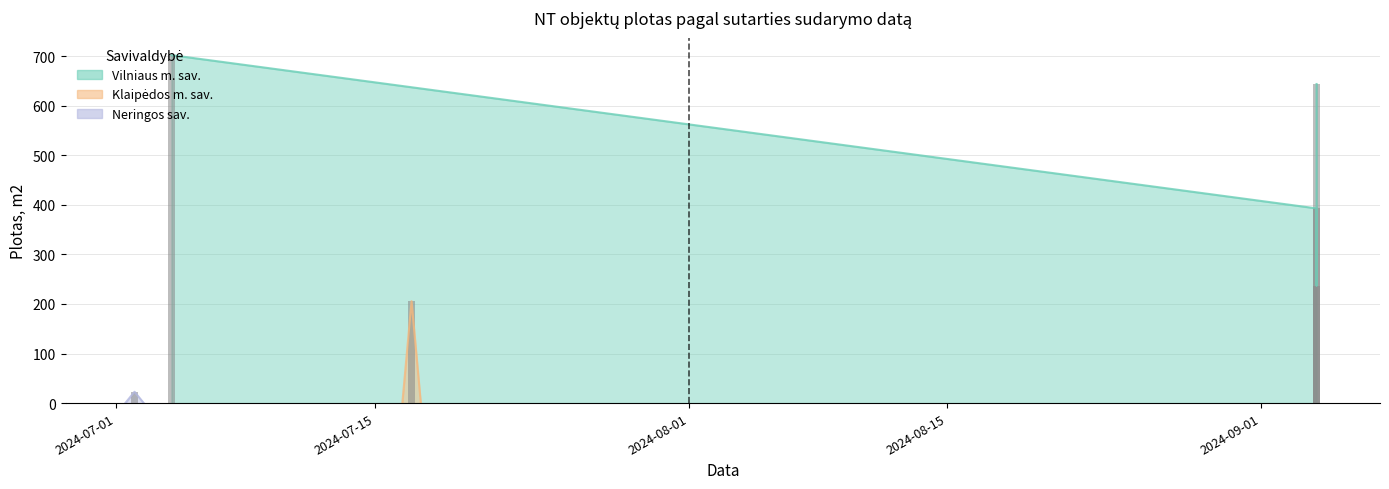

List the labels in order of value, smallest first.

2024-07-02, 2024-07-17, 2024-09-04, 2024-09-04, 2024-09-04, 2024-07-04